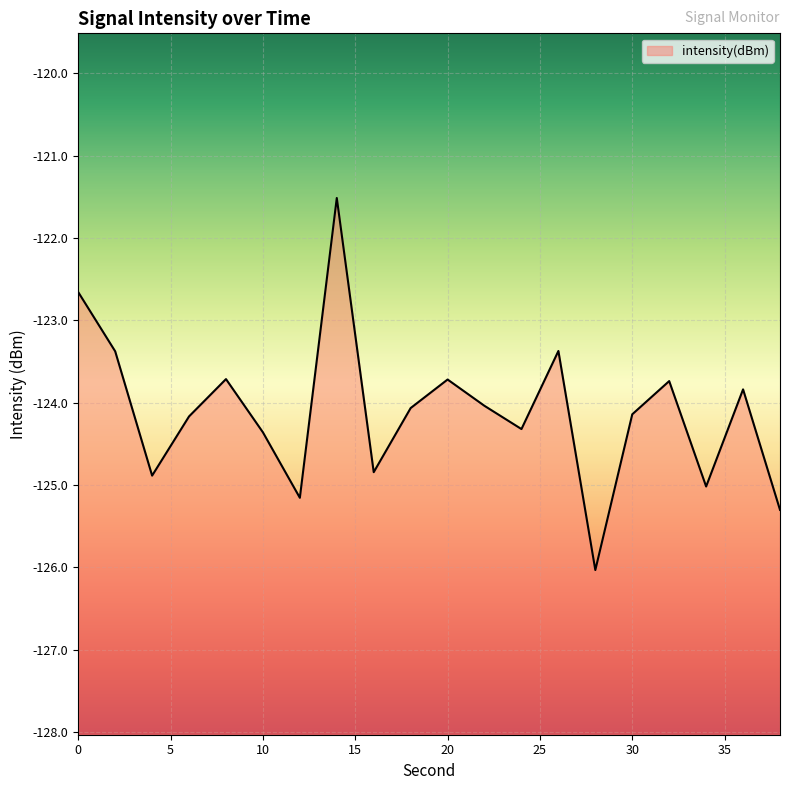

What is the difference between the values at 12 and 24?

0.8